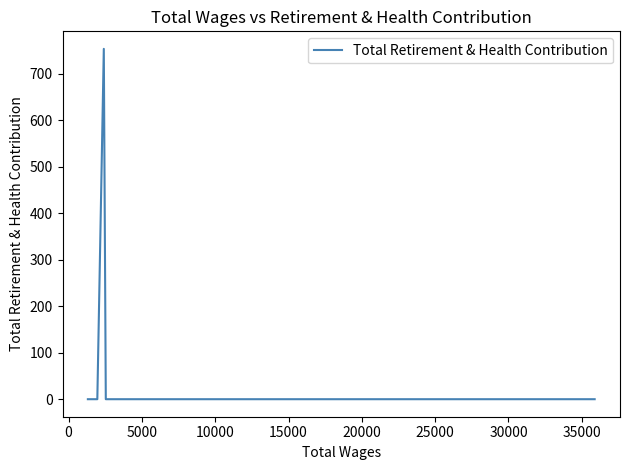

The value at 11 is -408. True or false?

False